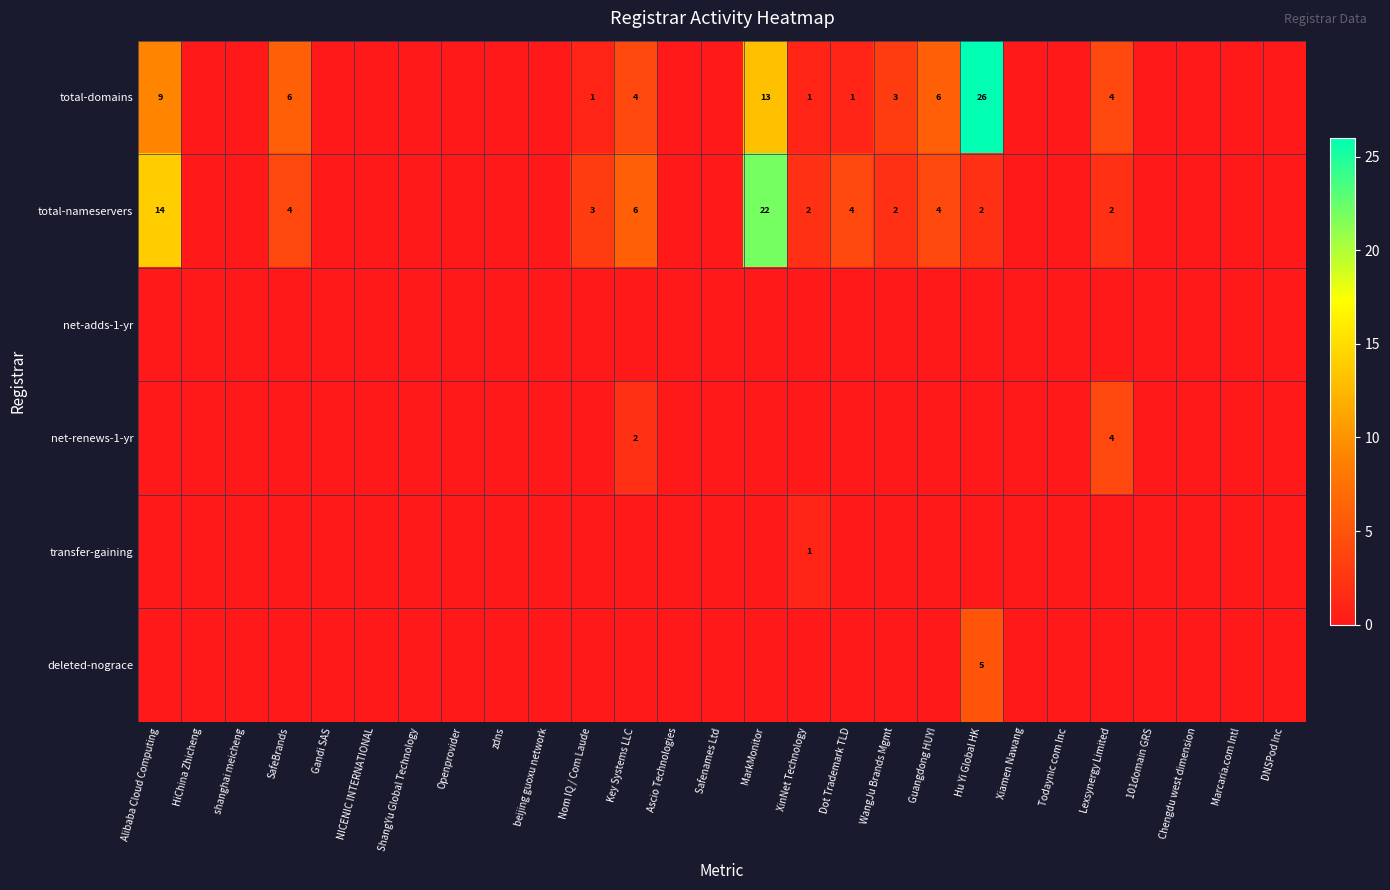

Is it true that total-nameservers equals 1 at XinNet Technology?

False